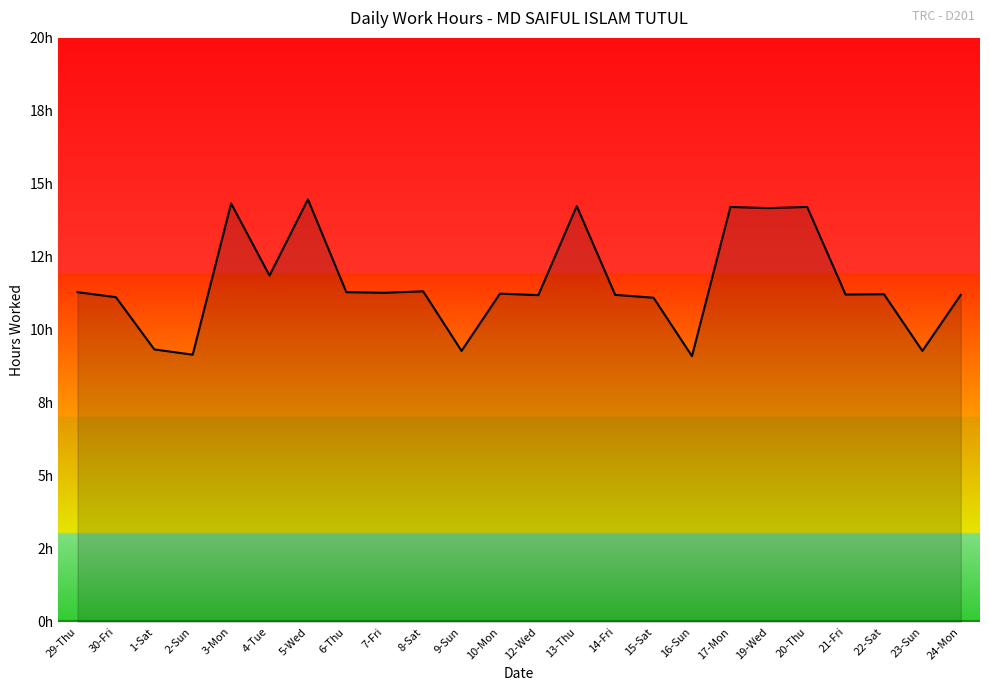

Rank the categories by value from lowest to highest.

16-Sun, 2-Sun, 9-Sun, 23-Sun, 1-Sat, 15-Sat, 30-Fri, 12-Wed, 14-Fri, 24-Mon, 21-Fri, 22-Sat, 10-Mon, 7-Fri, 29-Thu, 6-Thu, 8-Sat, 4-Tue, 19-Wed, 17-Mon, 20-Thu, 13-Thu, 3-Mon, 5-Wed